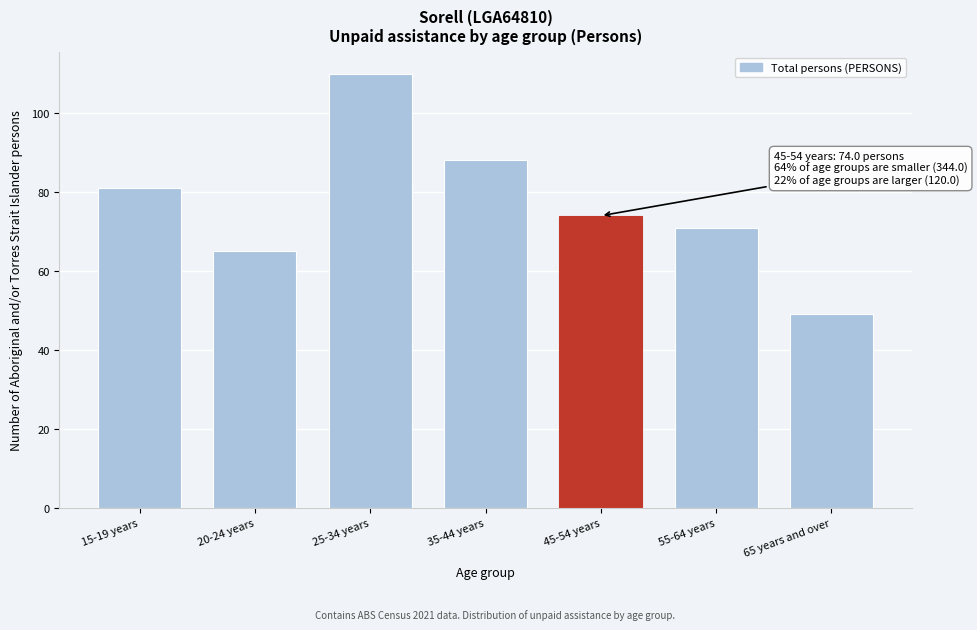

Reading left to right, what are all the values shown in this chart?

15-19 years=81	20-24 years=65	25-34 years=110	35-44 years=88	45-54 years=74	55-64 years=71	65 years and over=49